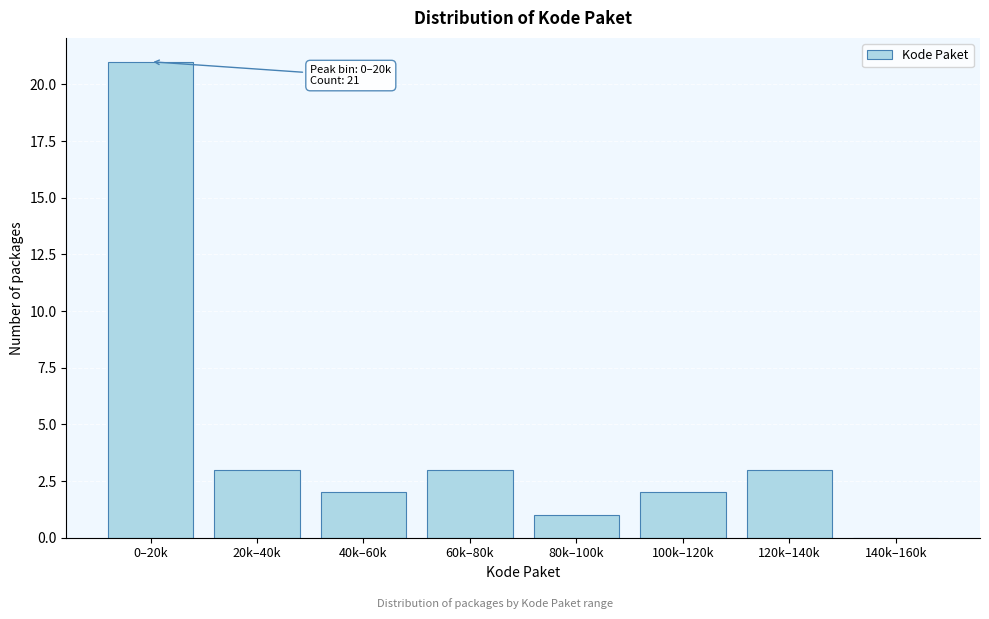

Reading right to left, list all the values displayed in this chart.

140k–160k=0	120k–140k=3	100k–120k=2	80k–100k=1	60k–80k=3	40k–60k=2	20k–40k=3	0–20k=21